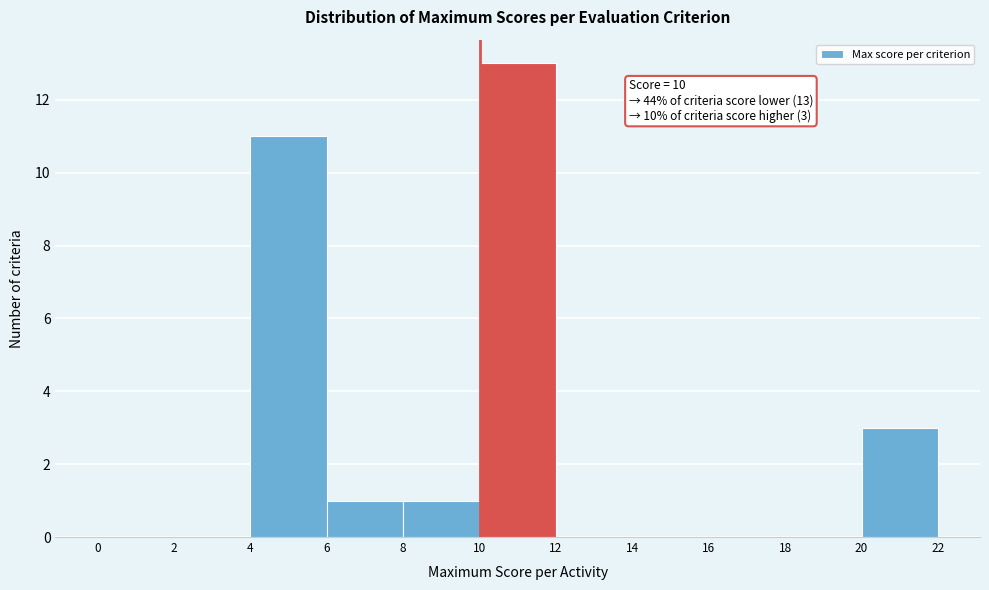

Over which range of the x-axis is the bar tallest?

10 to 12